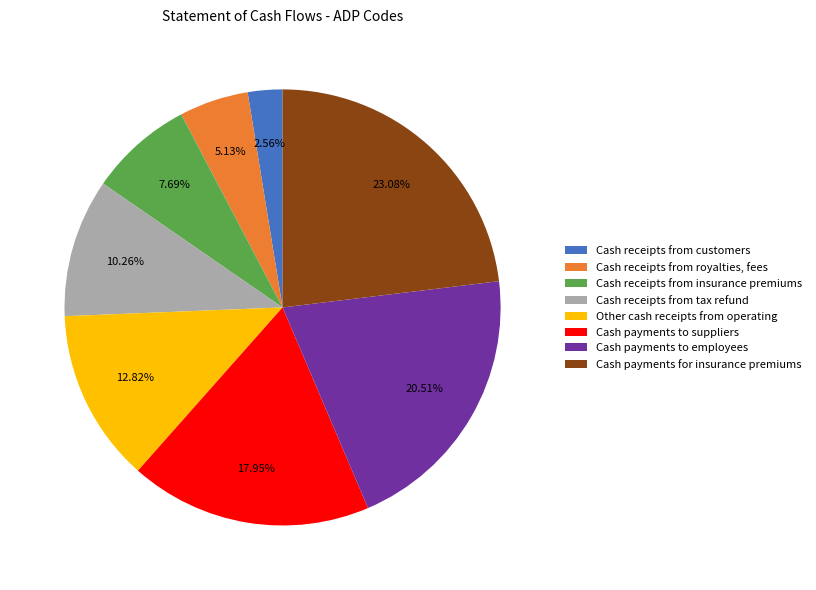

What is the smallest slice in the pie chart?

Cash receipts from customers